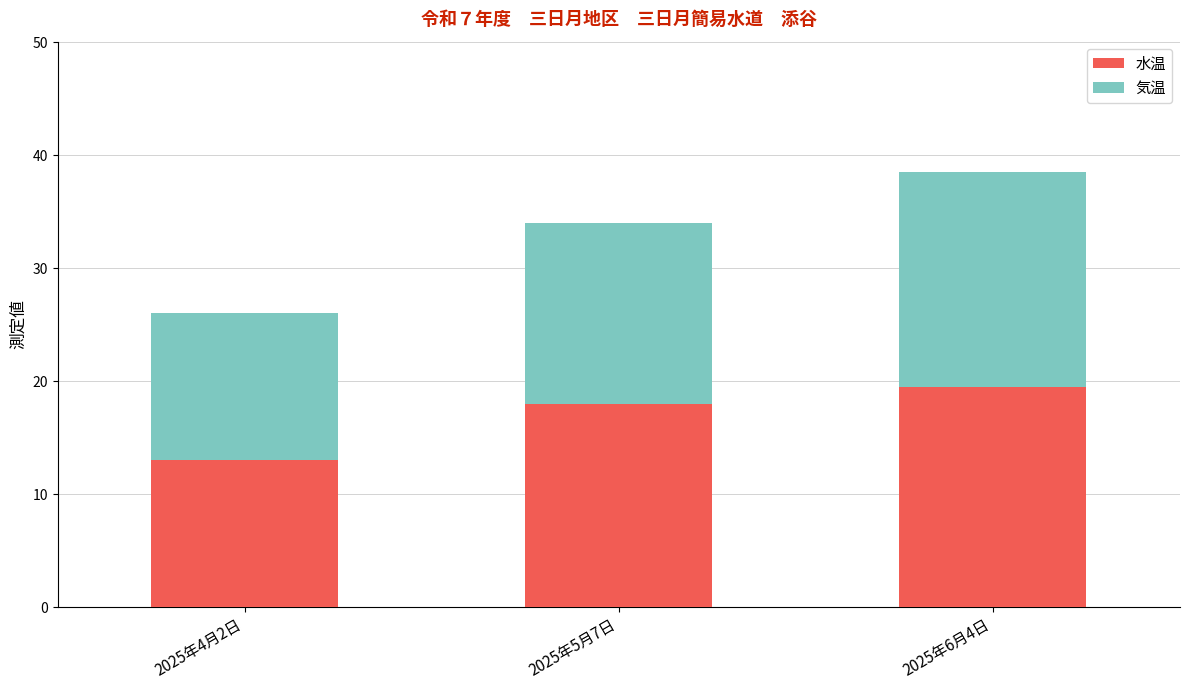

What is the total value across all series at 2025年5月7日?

34.0